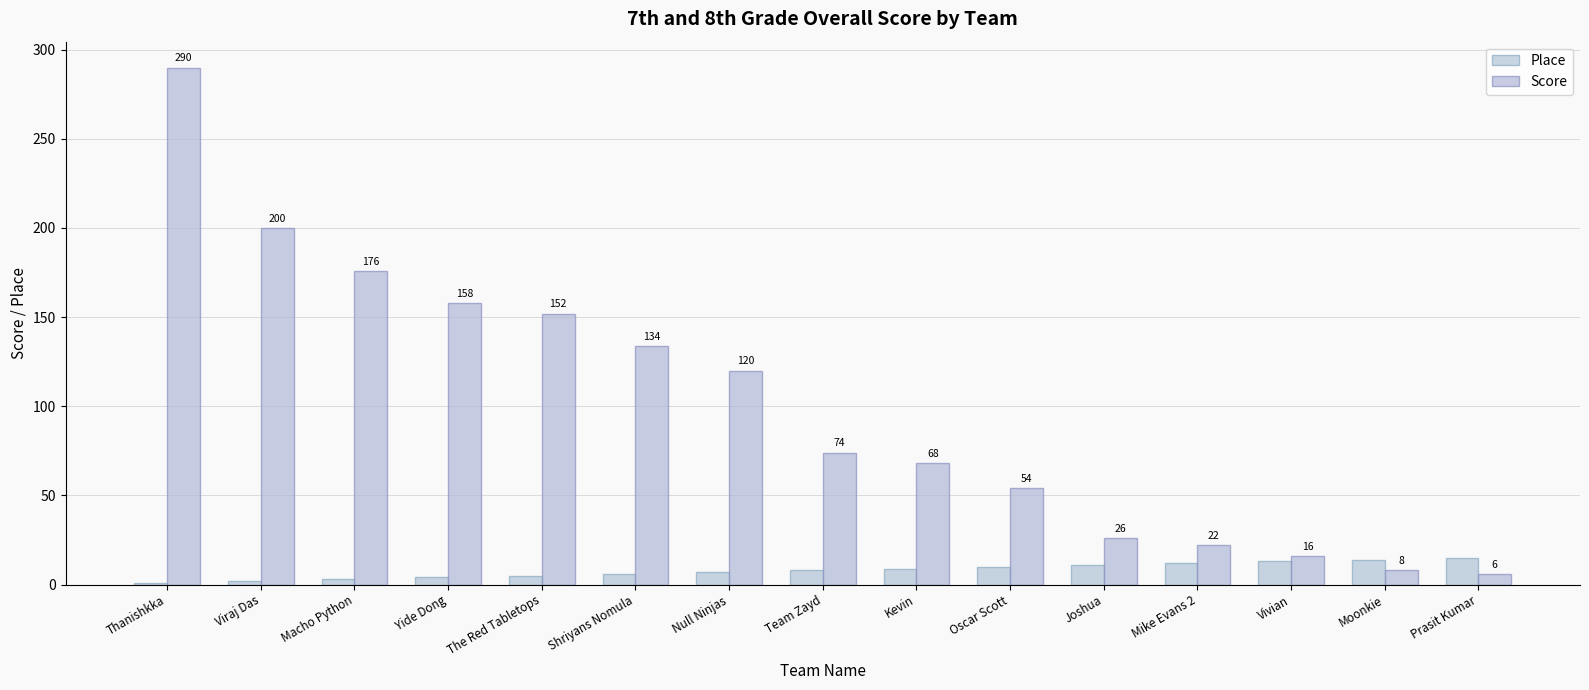

Reading right to left, transcribe all the data shown in this chart.

Place: Prasit Kumar=15	Moonkie=14	Vivian=13	Mike Evans 2=12	Joshua=11	Oscar Scott=10	Kevin=9	Team Zayd=8	Null Ninjas=7	Shriyans Nomula=6	The Red Tabletops=5	Yide Dong=4	Macho Python=3	Viraj Das=2	Thanishkka=1
Score: Prasit Kumar=6	Moonkie=8	Vivian=16	Mike Evans 2=22	Joshua=26	Oscar Scott=54	Kevin=68	Team Zayd=74	Null Ninjas=120	Shriyans Nomula=134	The Red Tabletops=152	Yide Dong=158	Macho Python=176	Viraj Das=200	Thanishkka=290